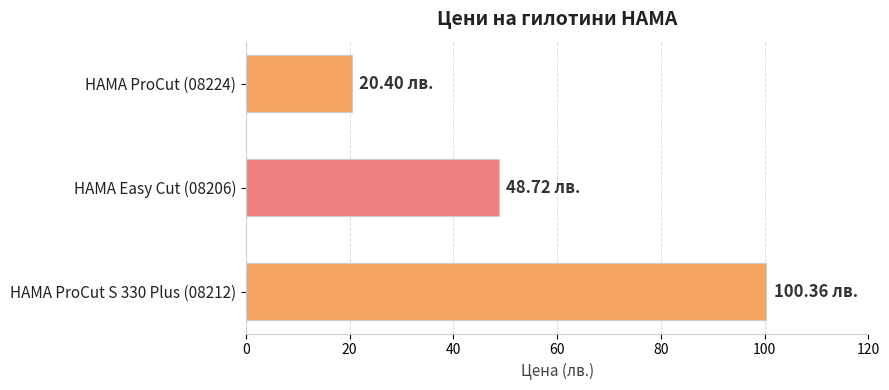

Where is the data nearest to the value 60?

HAMA Easy Cut (08206)